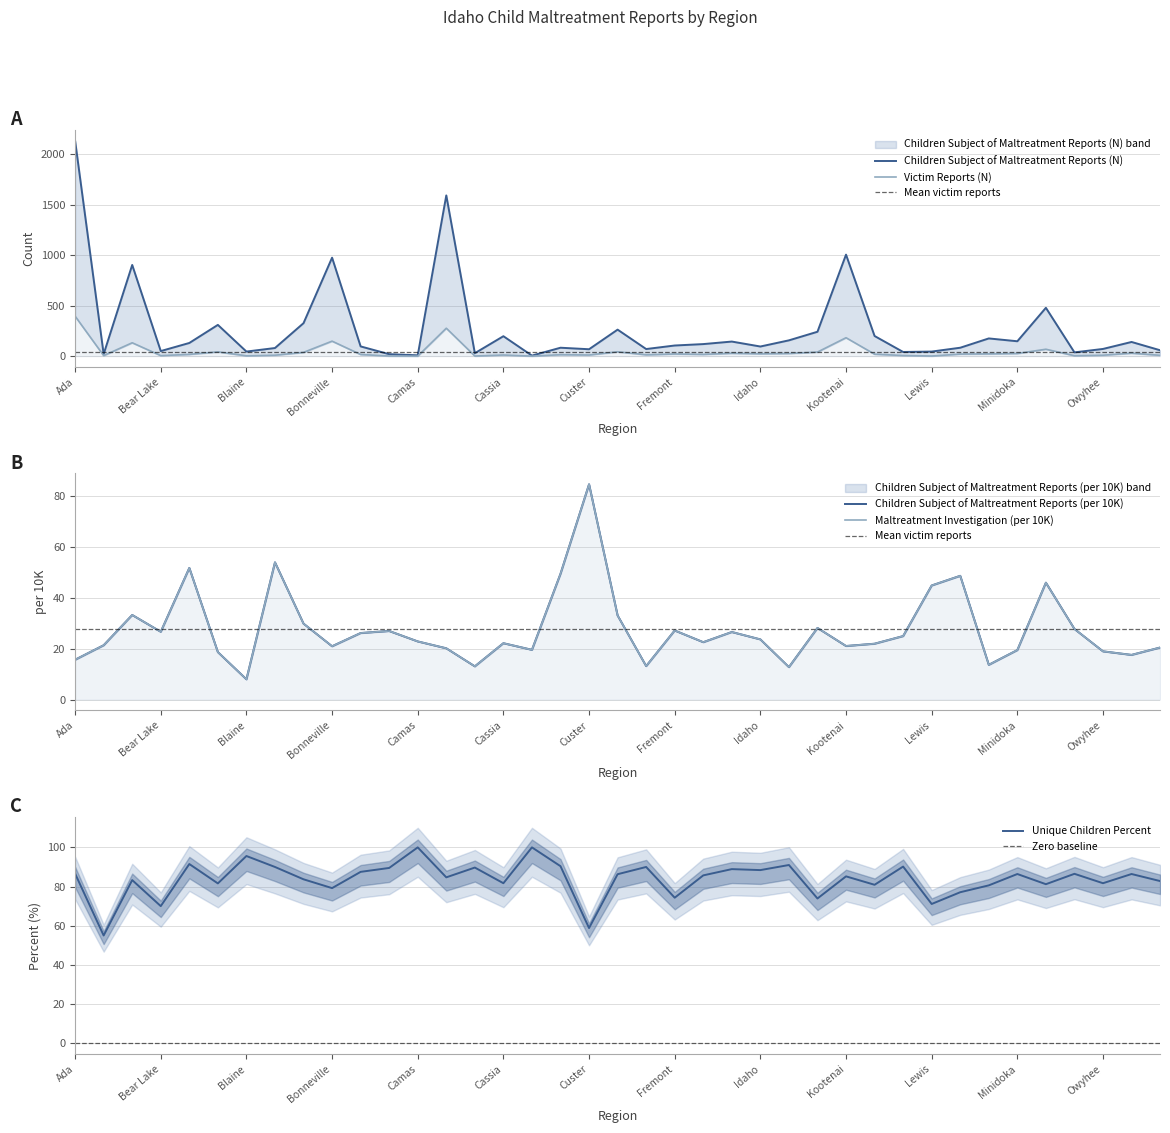

What is the maximum value for Unique Children Percent?

100.0